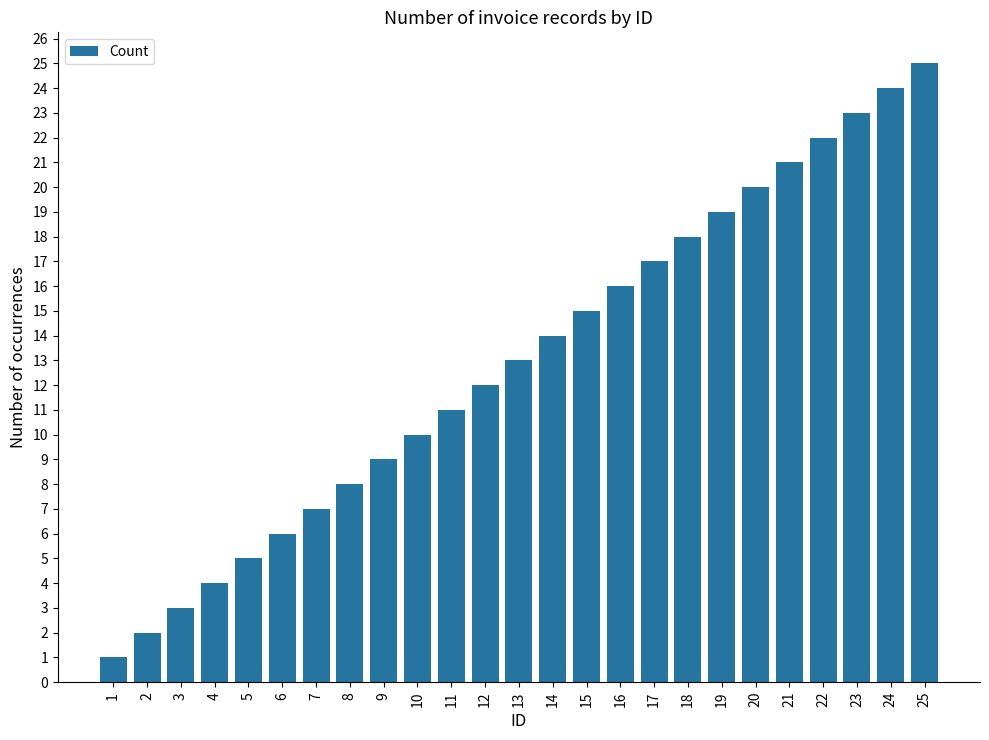

Which category has the lowest value across all series?

1